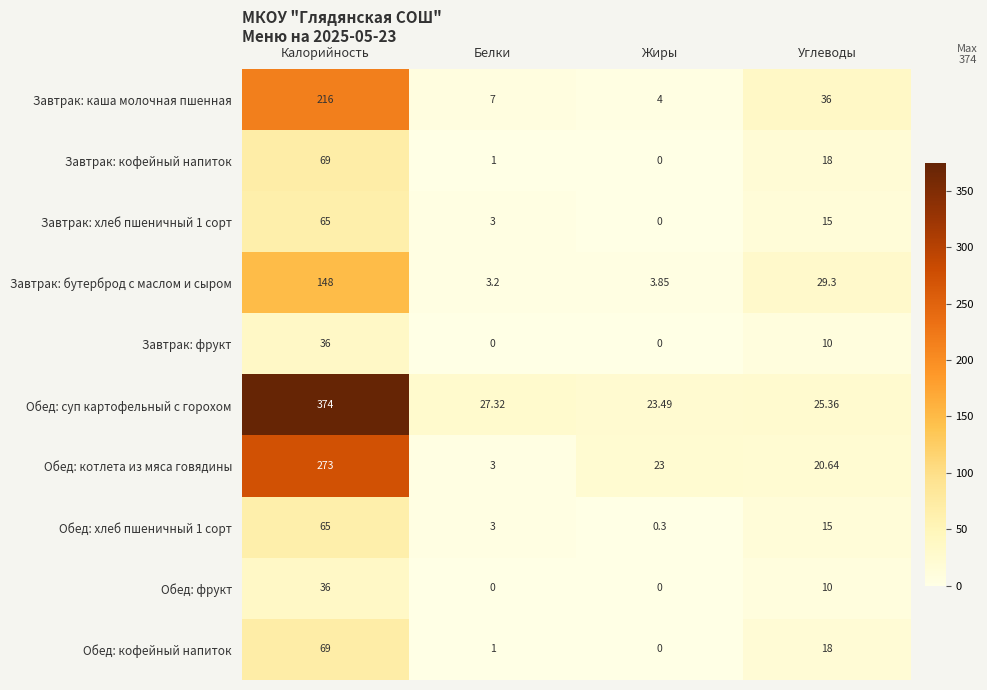

Where is Завтрак: кофейный напиток nearest to the value 34?

Углеводы